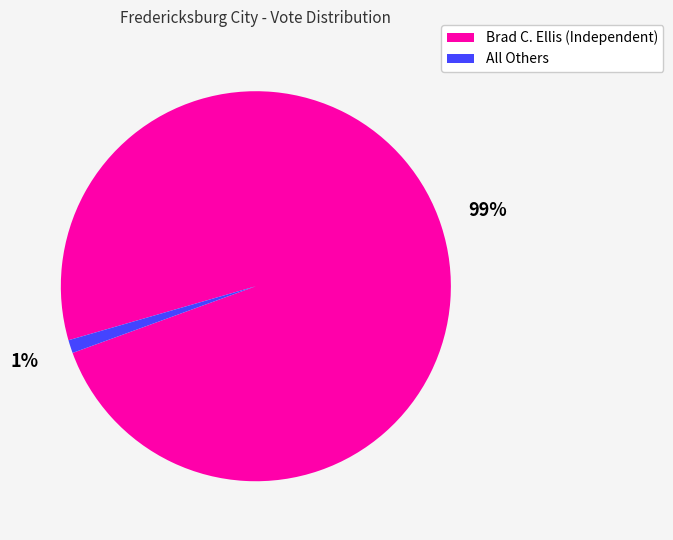

Between All Others and Brad C. Ellis (Independent), which is larger?

Brad C. Ellis (Independent)